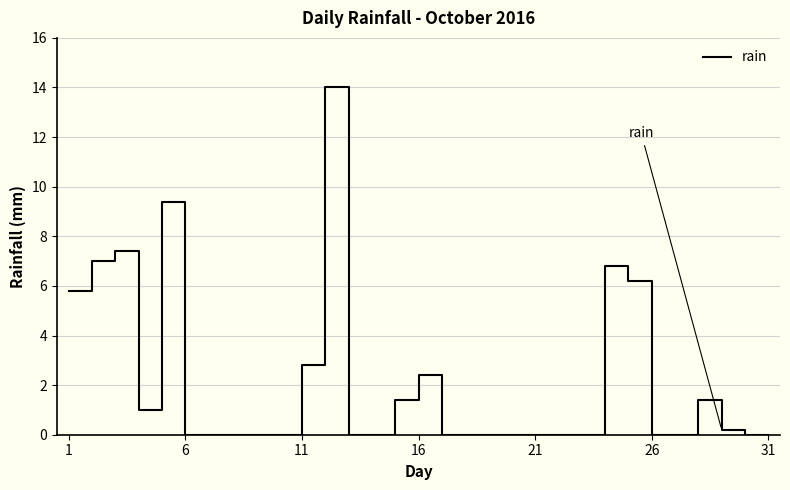

True or false: the data has more than 1 interior local peaks.

True